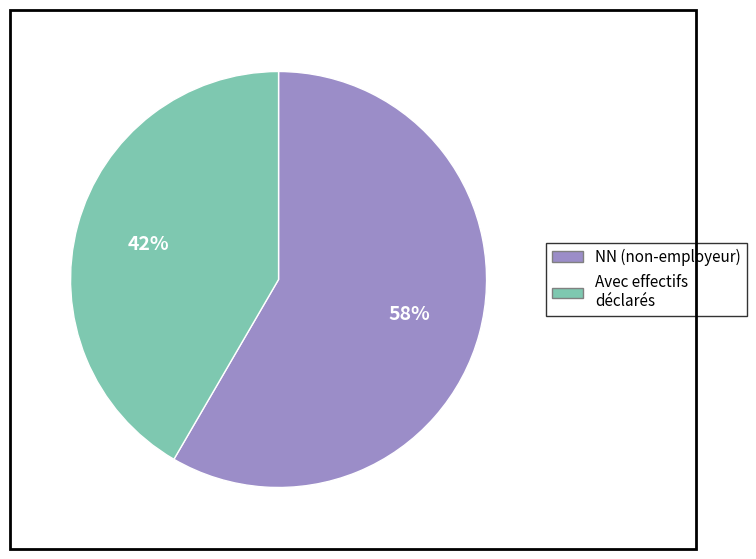

Rank the categories by value from lowest to highest.

Avec effectifs déclarés, NN (non-employeur)